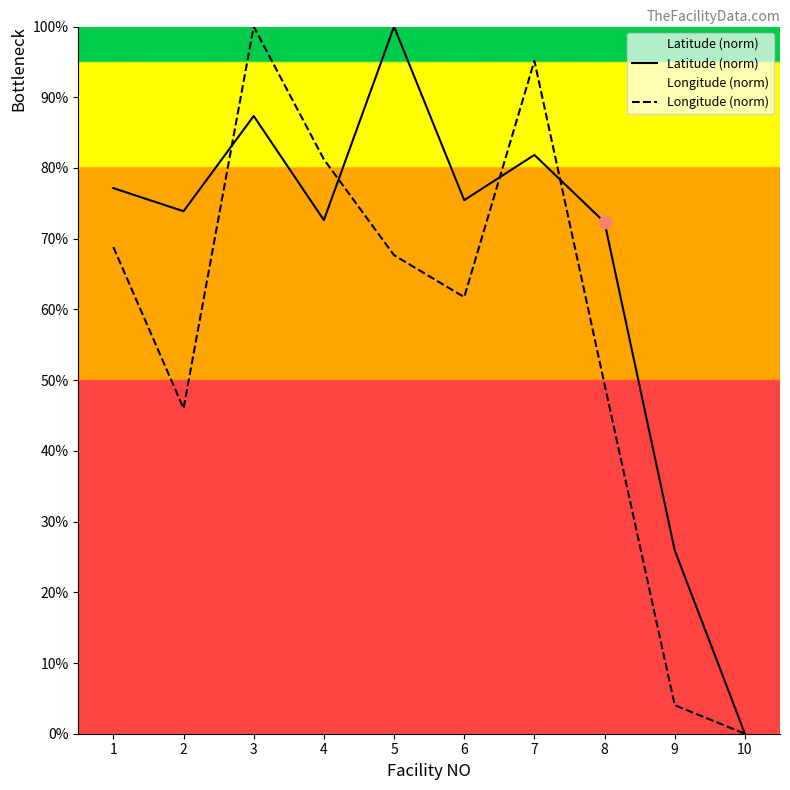

What are all the series names shown in the legend?

Latitude (norm), Longitude (norm)